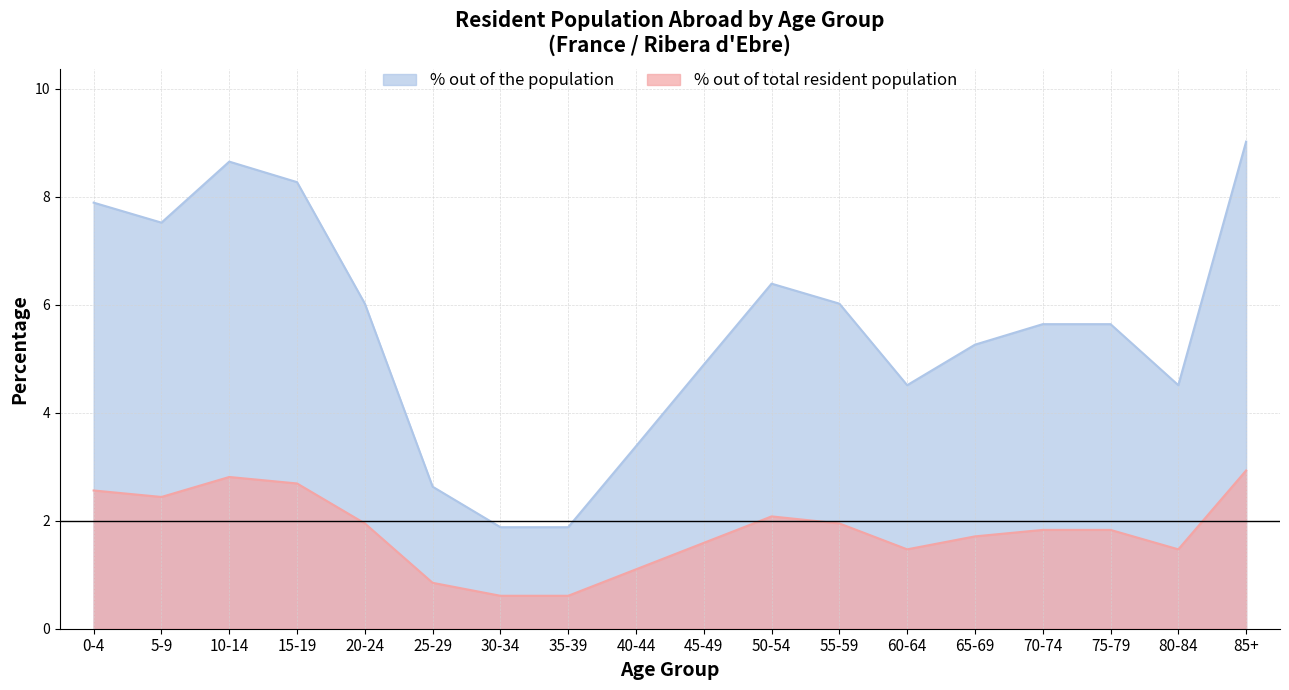

What is the difference between the maximum and minimum values in the % out of the population series?

7.1